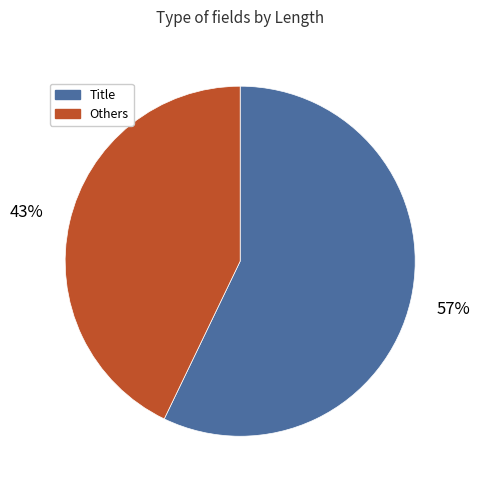

Does any single category account for the majority?

Yes